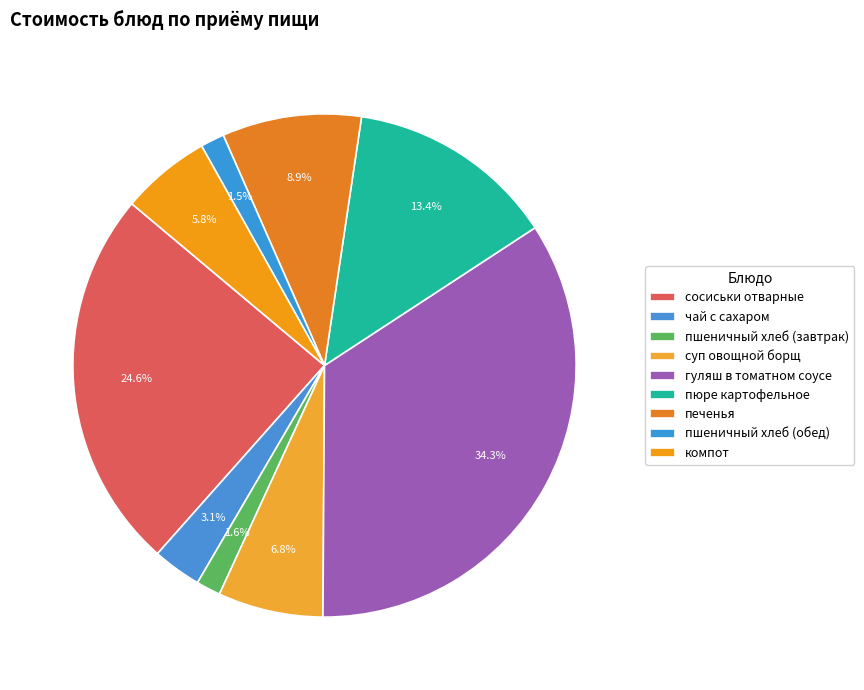

Count the number of slices in the pie.

9